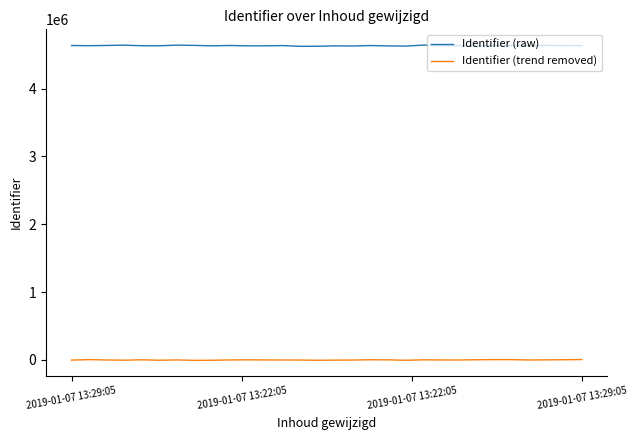

List the series in order of their overall mean, highest first.

Identifier (raw), Identifier (trend removed)